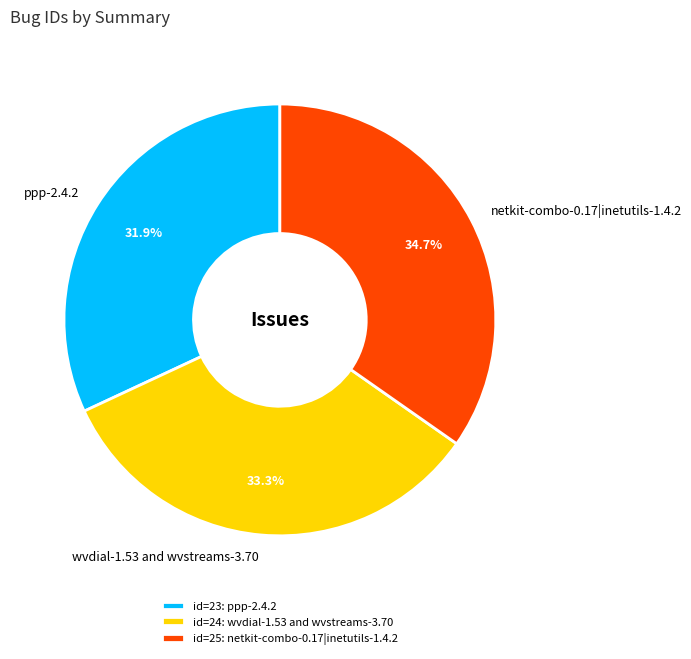

What is the ratio of the value at wvdial-1.53 and wvstreams-3.70 to the value at netkit-combo-0.17|inetutils-1.4.2?

1.0